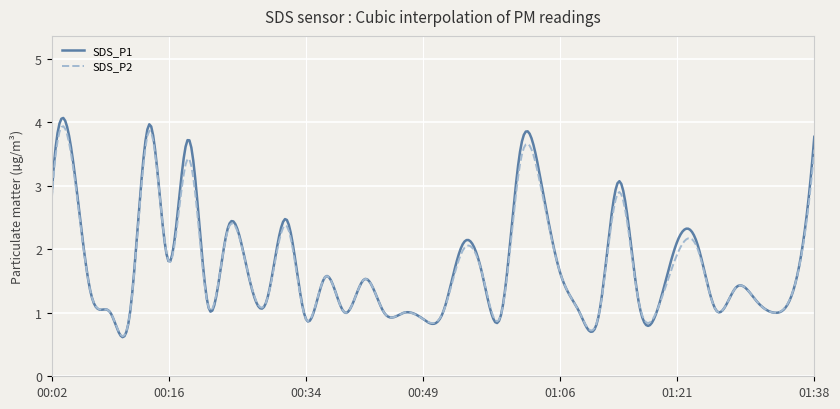

What is the greatest value displayed?

4.1